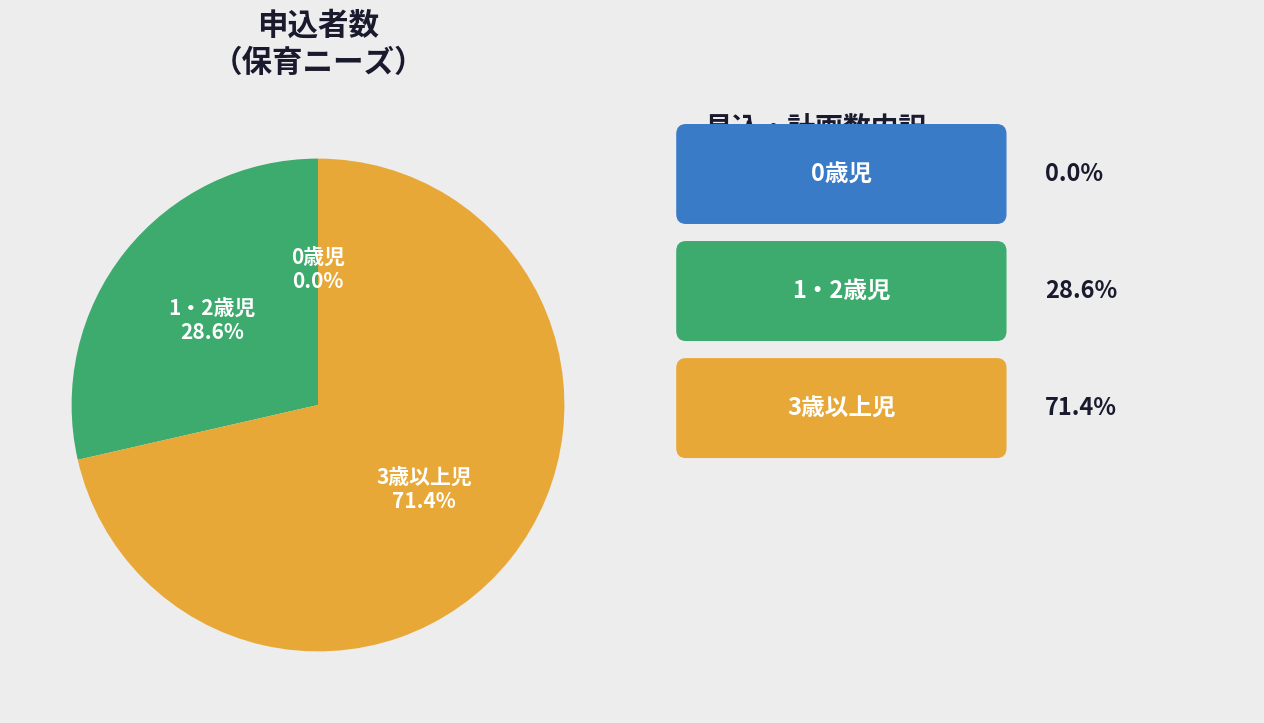

To the nearest percent, what is the difference between the largest and smallest slice percentages?

71%